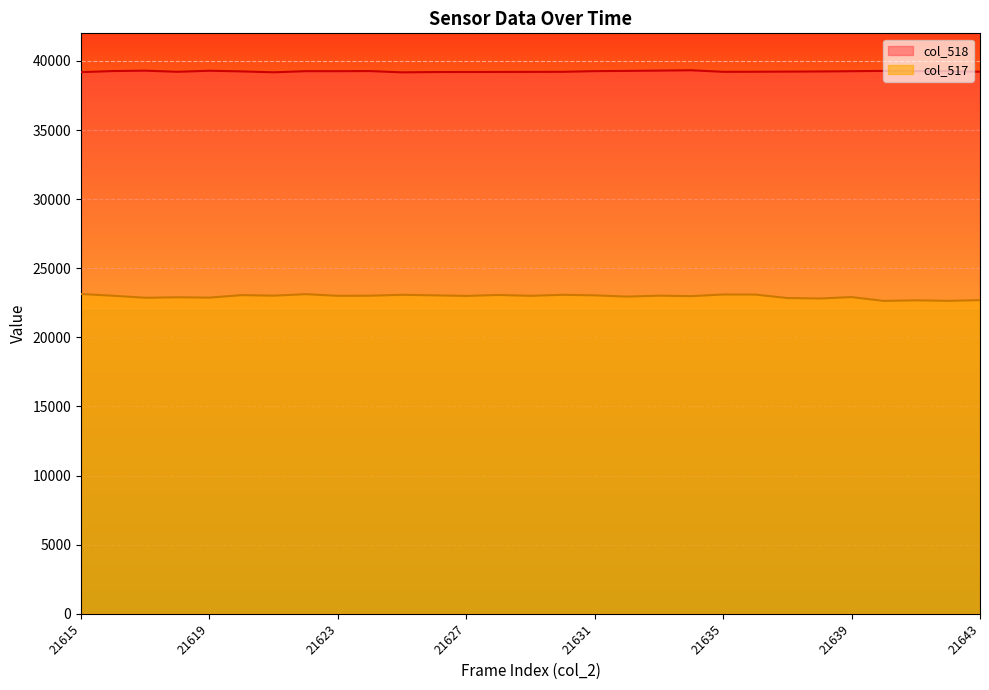

Reading left to right, list all the values displayed in this chart.

col_518: 39194	39271	39298	39218	39293	39246	39181	39264	39262	39270	39177	39198	39203	39207	39212	39217	39264	39282	39302	39327	39217	39221	39231	39241	39260	39283	39266	39254	39224
col_517: 23139	23013	22866	22901	22876	23057	23018	23126	23007	23015	23080	23042	23001	23069	23007	23080	23042	22951	23018	22983	23102	23098	22846	22813	22914	22639	22681	22644	22694